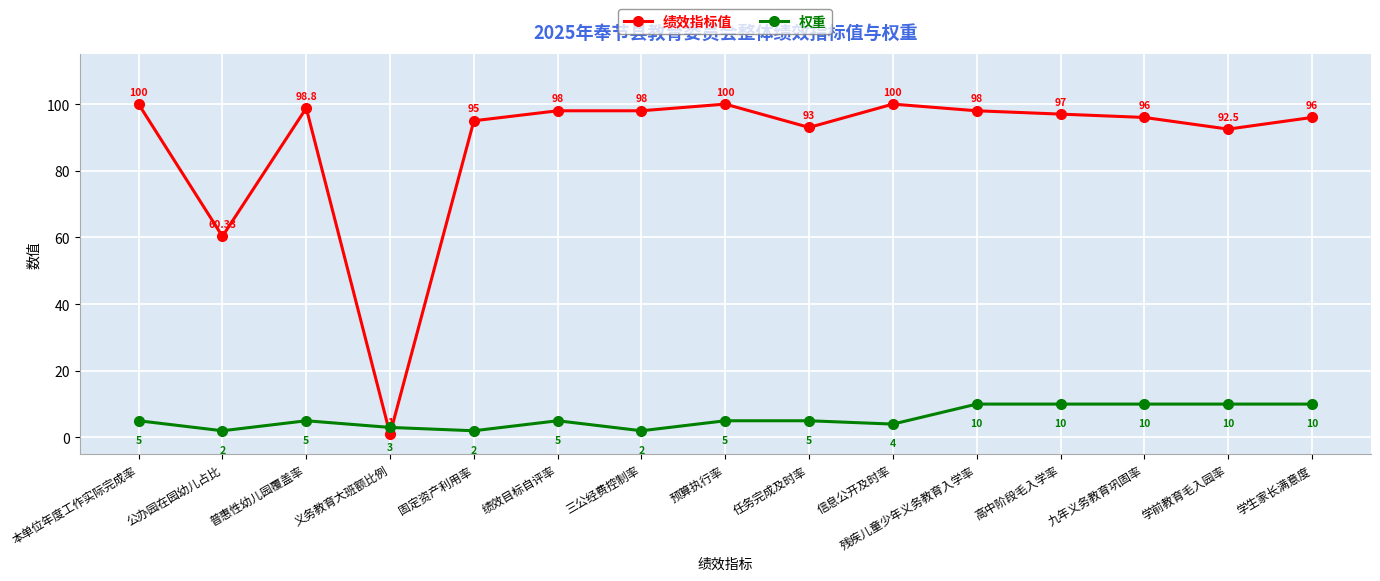

What is the sum of the 权重 values at 信息公开及时率 and 普惠性幼儿园覆盖率?

9.0